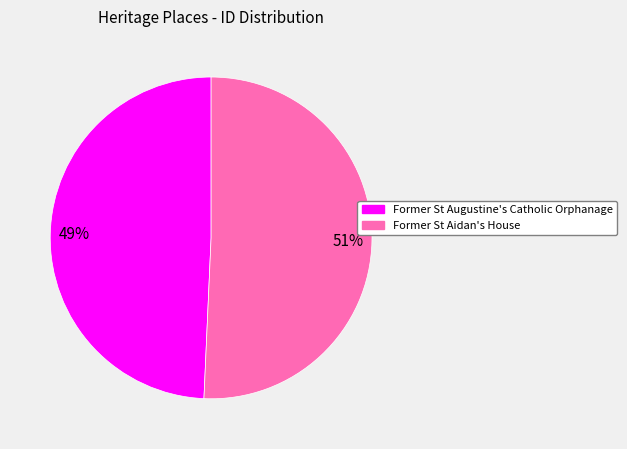

Does any single category account for the majority?

Yes